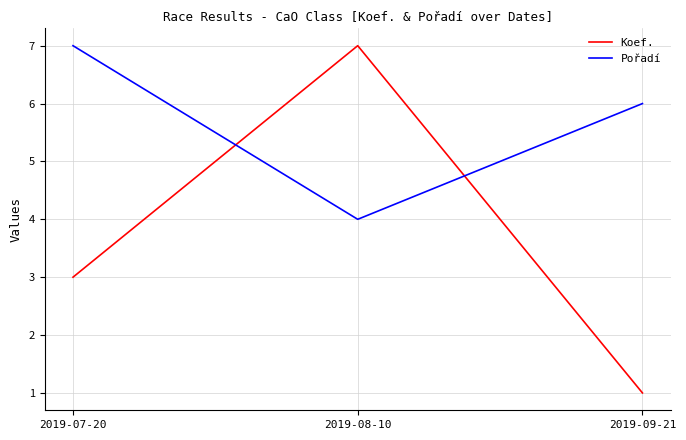

At how many categories does at least one series exceed 3?

3